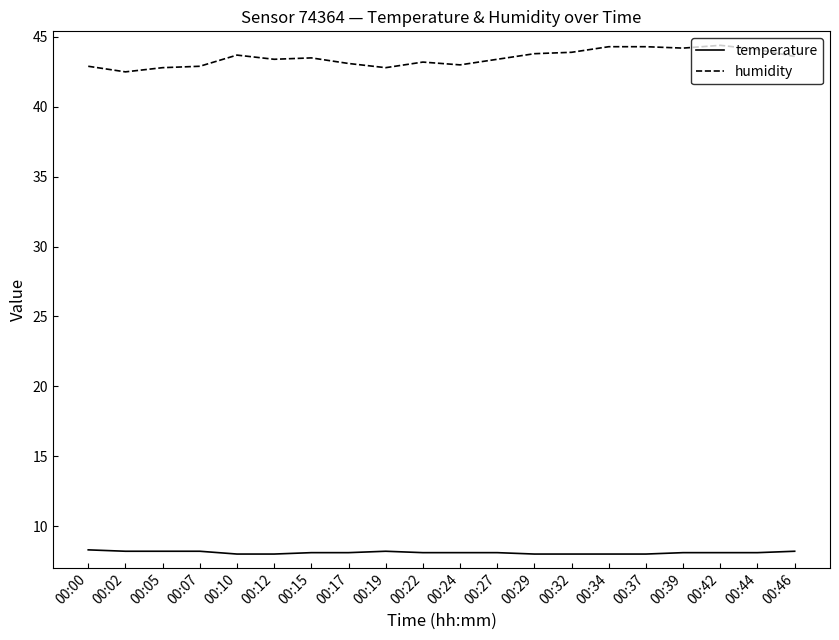

What is the total value across all series at 00:32?

51.9